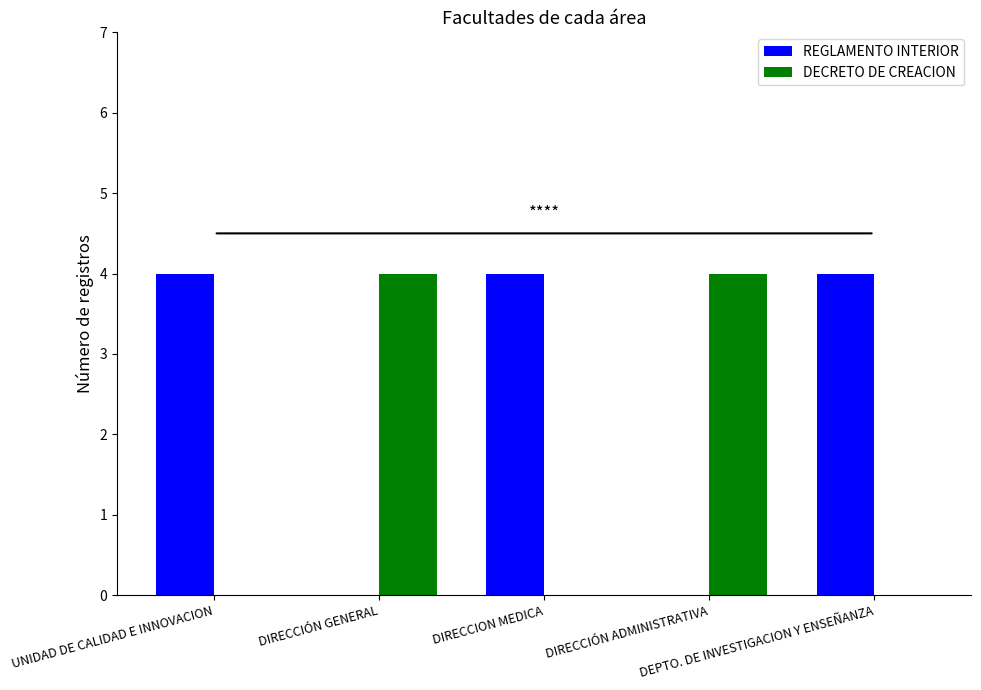

What is the maximum value for DECRETO DE CREACION?

4